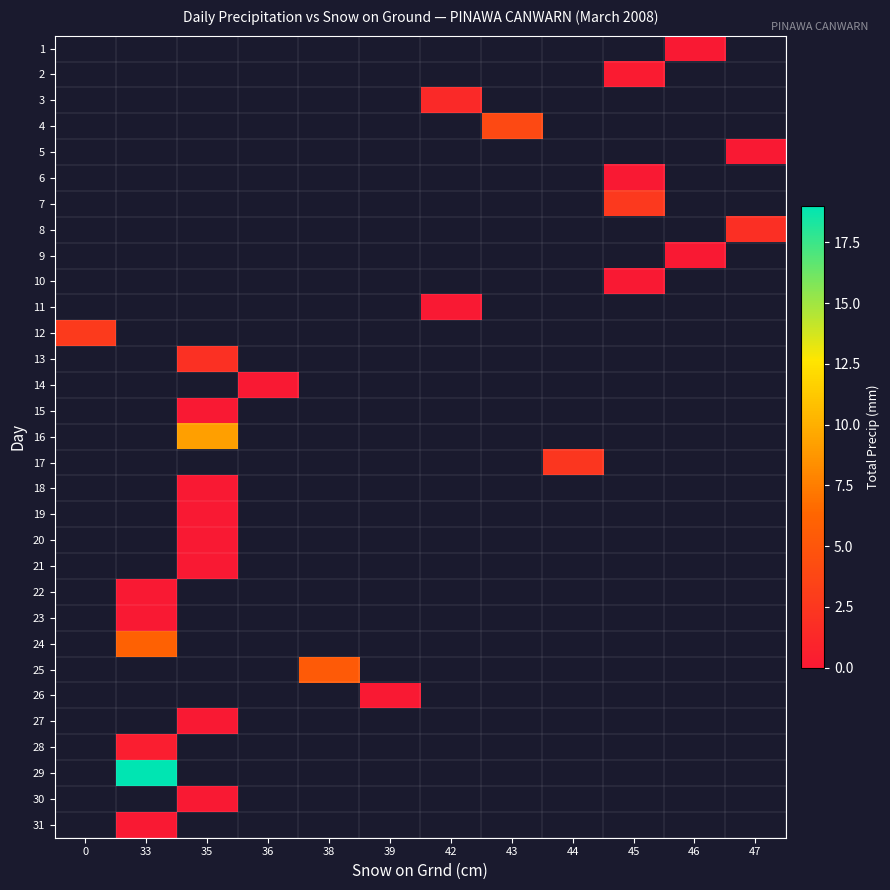

Which series has the widest spread of values?

12